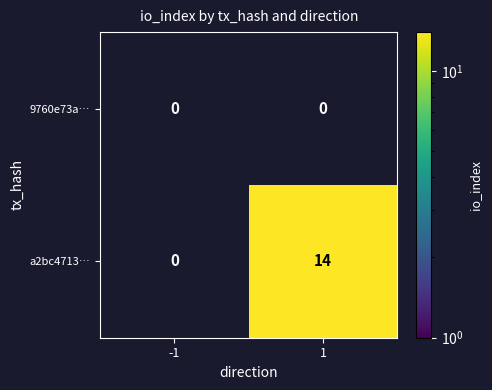

The value of a2bc4713… at 1 is 8. True or false?

False